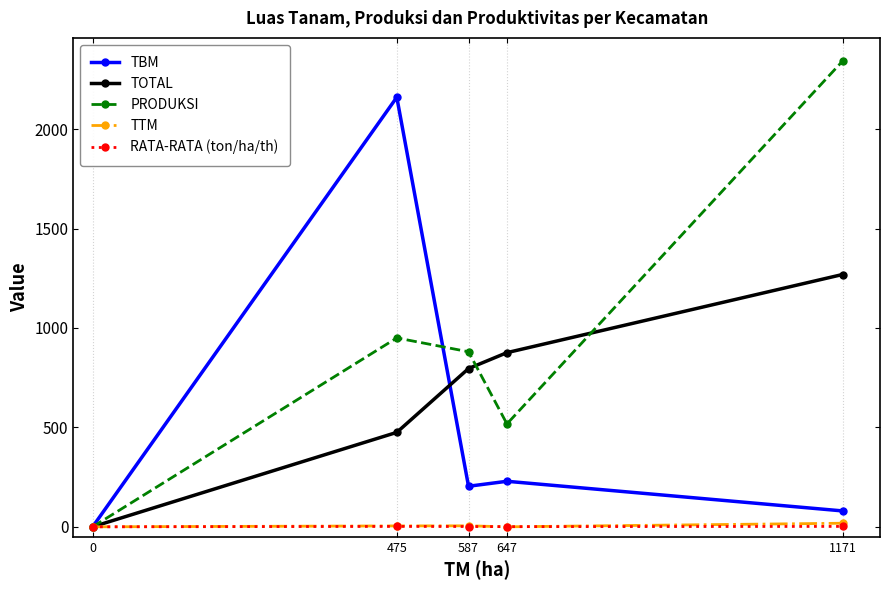

List the labels in order of TOTAL value, largest first.

1171, 647, 587, 475, 0